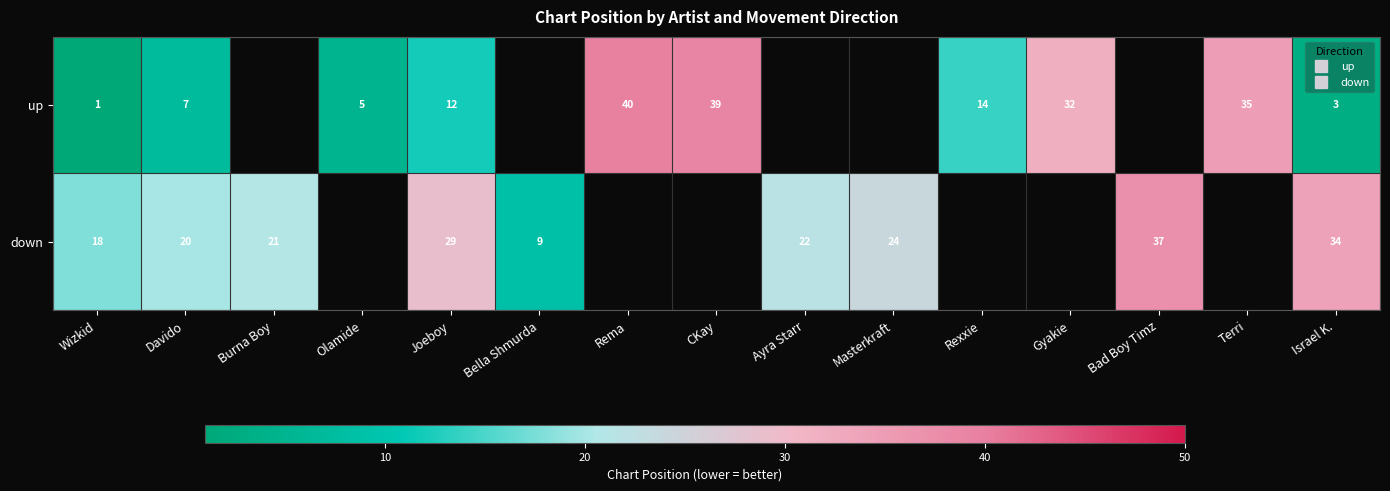

Is the value of down at Joeboy greater than the value of up at Gyakie?

No